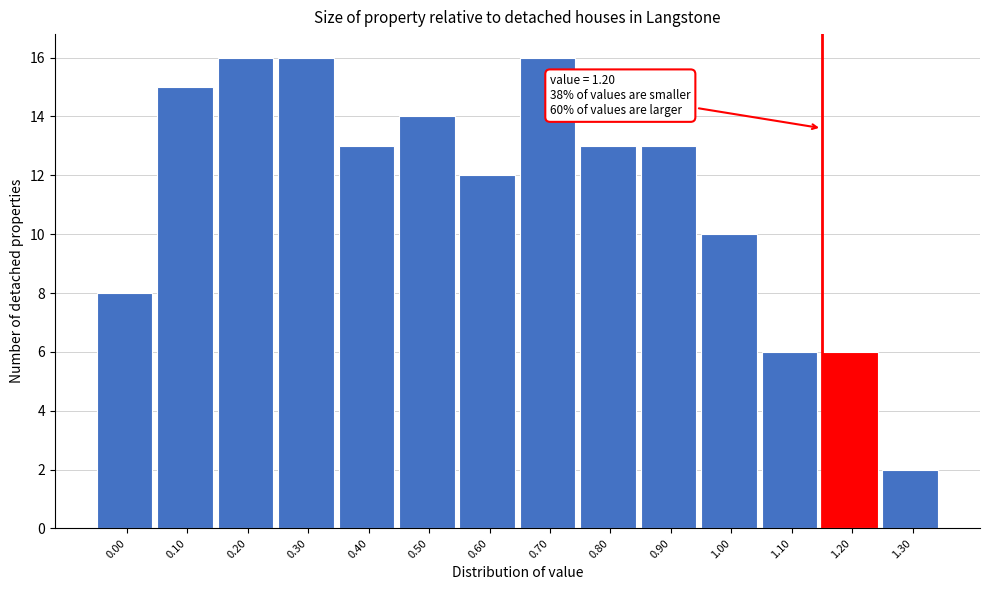

Reading left to right, transcribe all the data shown in this chart.

8	15	16	16	13	14	12	16	13	13	10	6	6	2